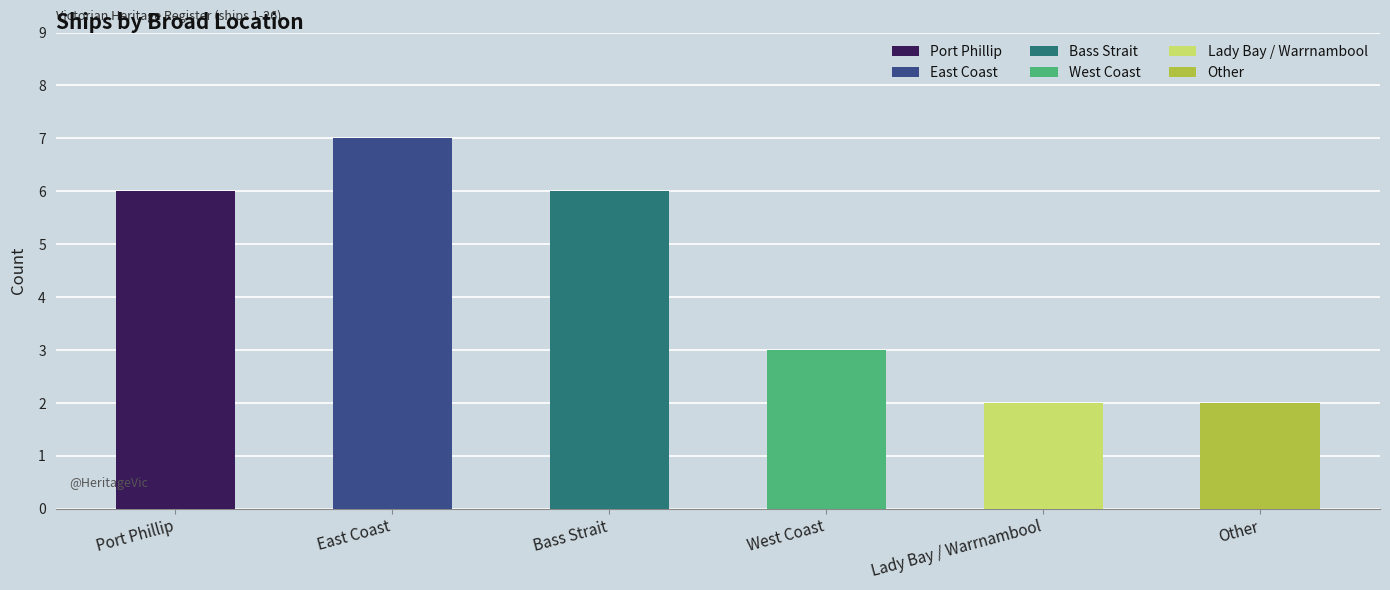

What is the smallest value displayed?

2